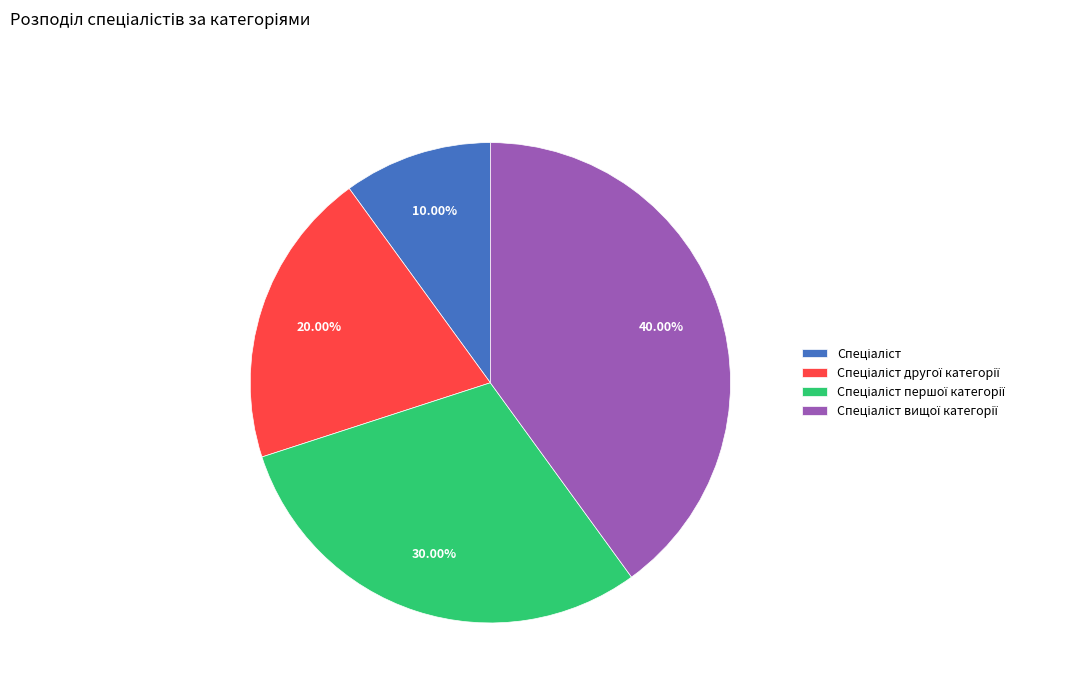

Is there a majority slice in this chart?

No